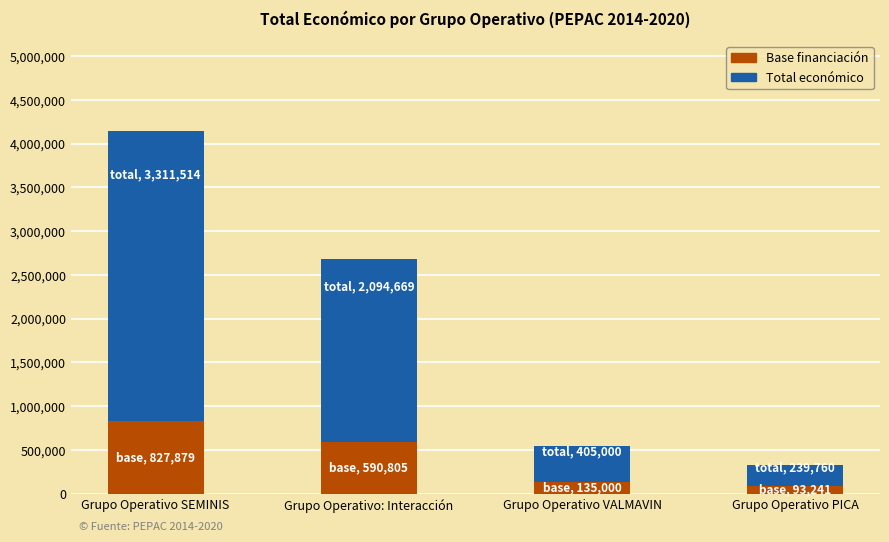

At which label does Base financiación reach its peak?

Grupo Operativo SEMINIS